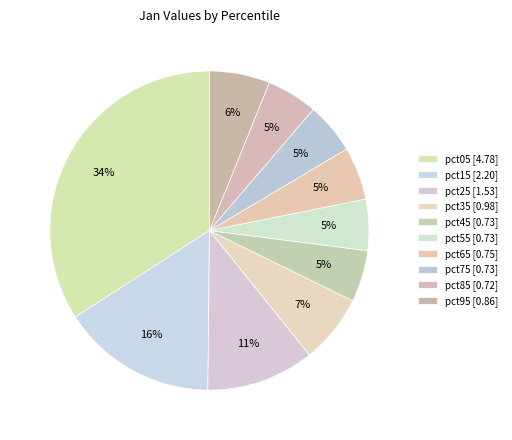

How many slices are in this pie chart?

10